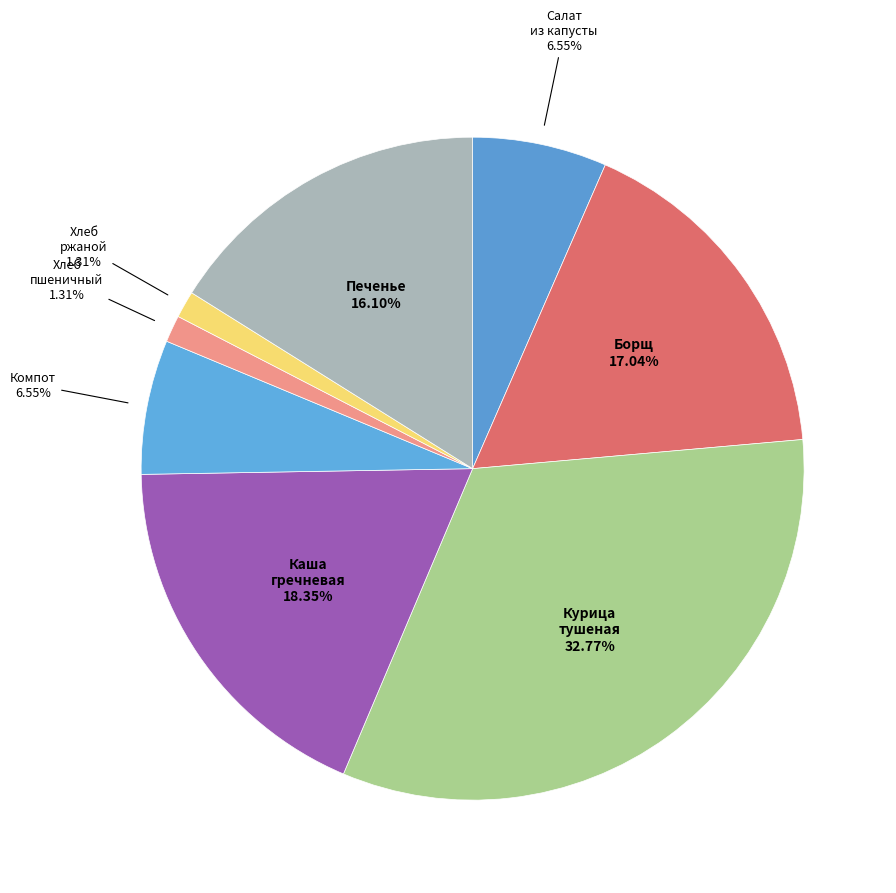

How many segments does this pie chart have?

8